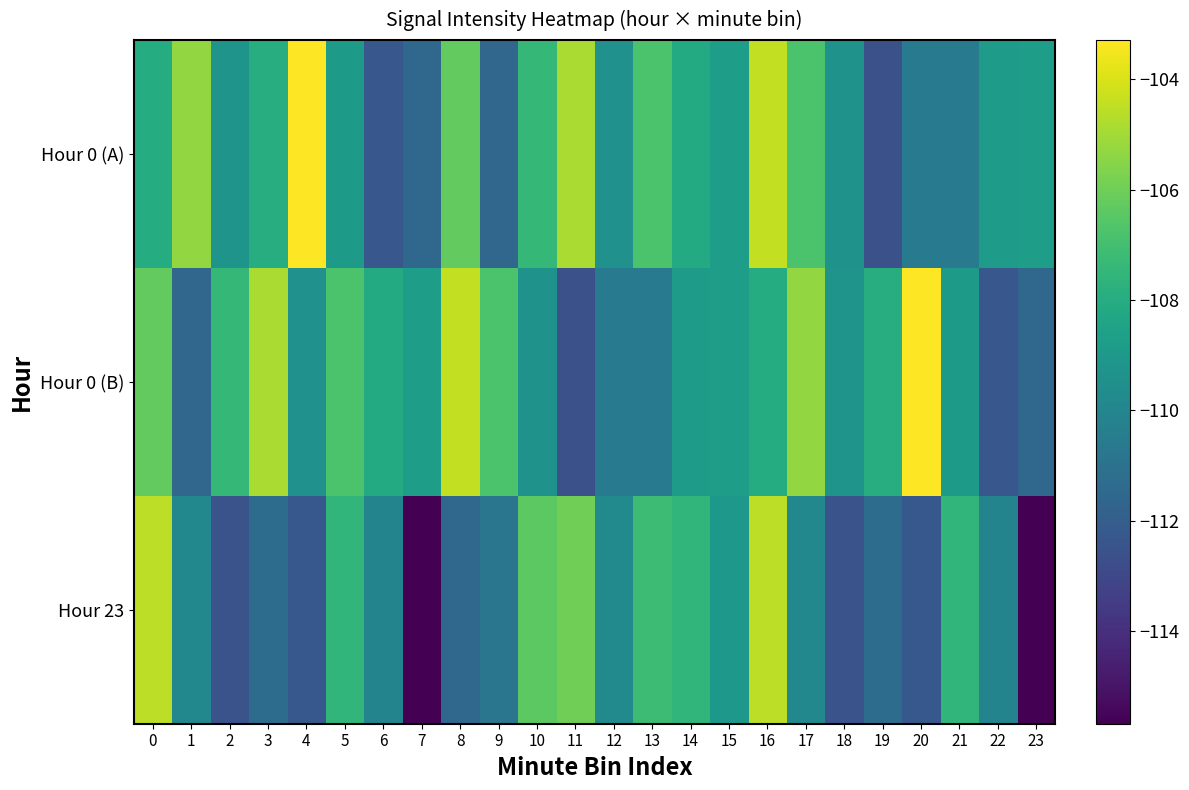

Count the number of data series in this chart.

3